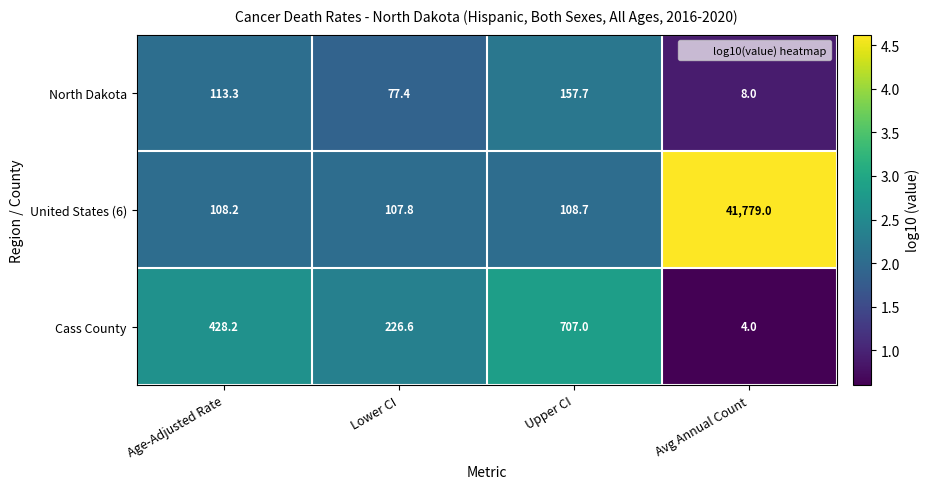

What is the maximum value for North Dakota?

157.7